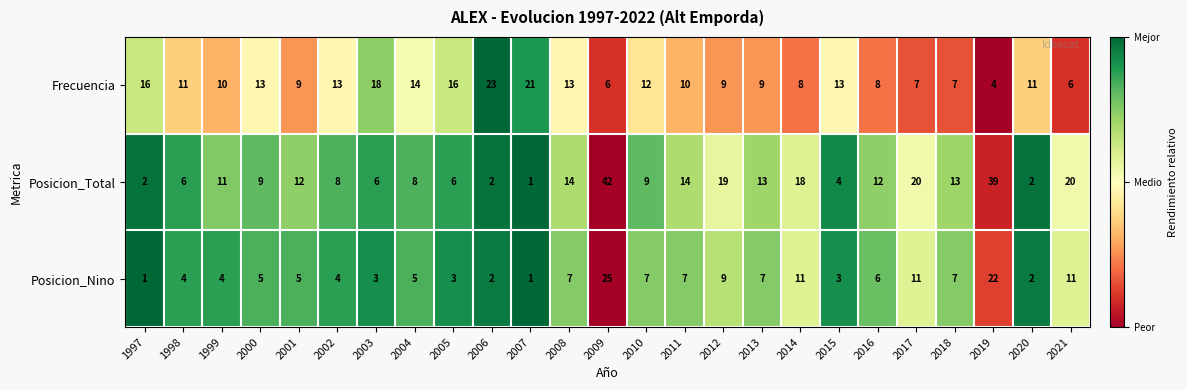

Which series has the largest total across all categories?

Posicion_Total